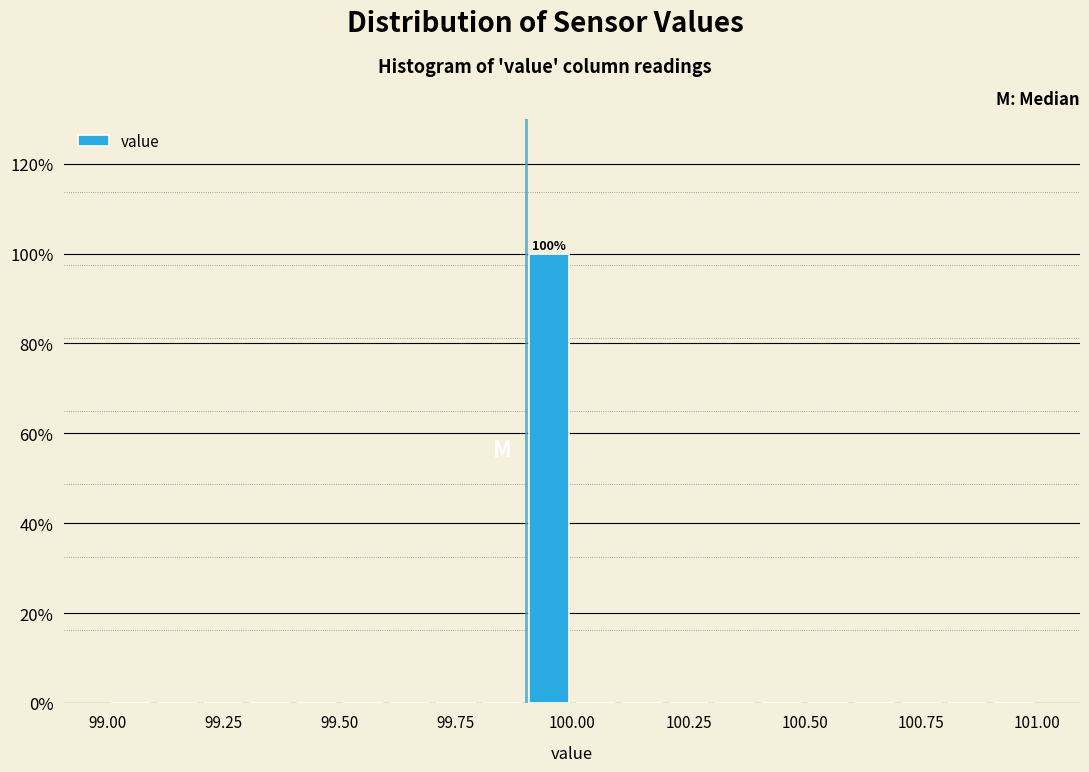

Read against the x-axis, roughly where is the centre of the tallest bar?

99.95